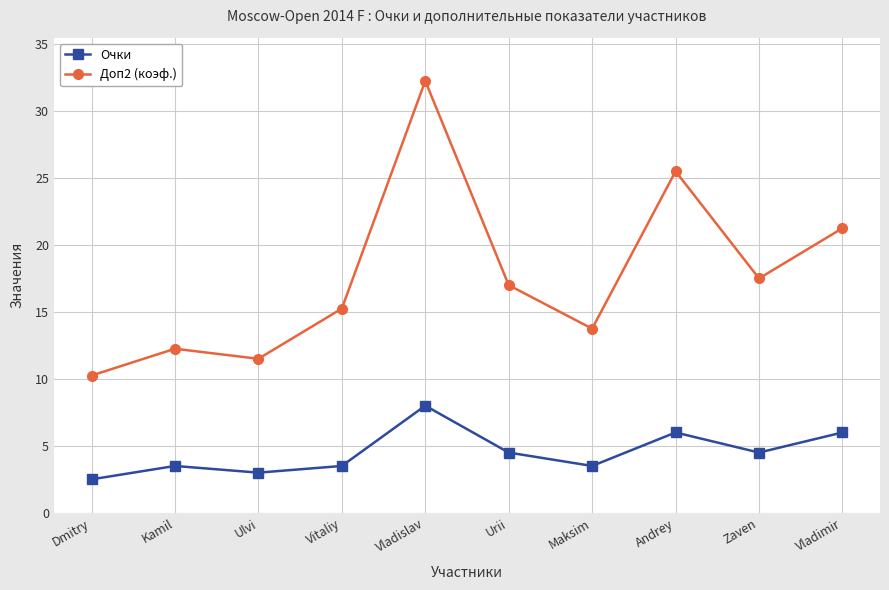

At how many categories does at least one series exceed 4?

10